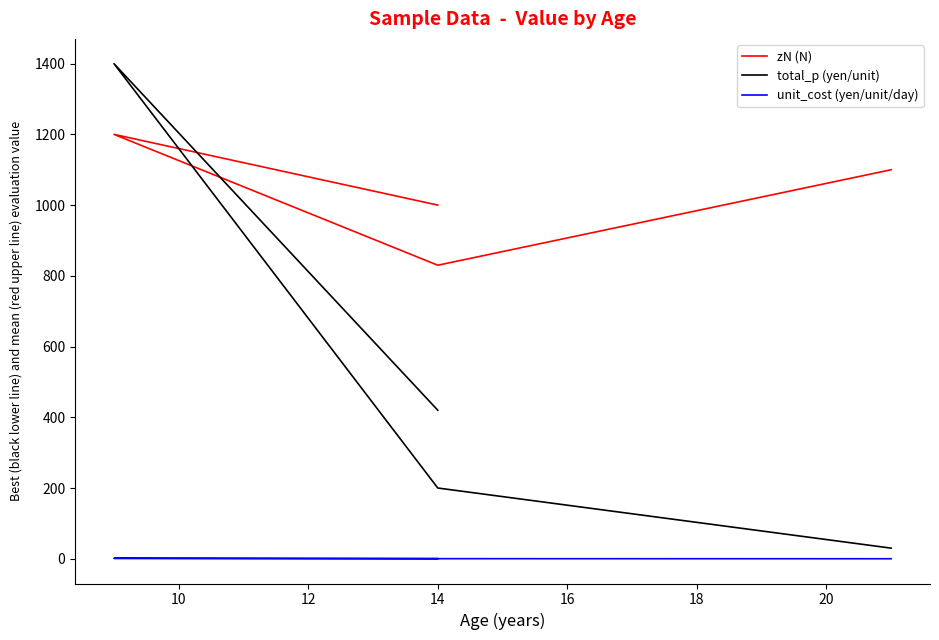

True or false: unit_cost (yen/unit/day) and total_p (yen/unit) intersect in this chart.

False